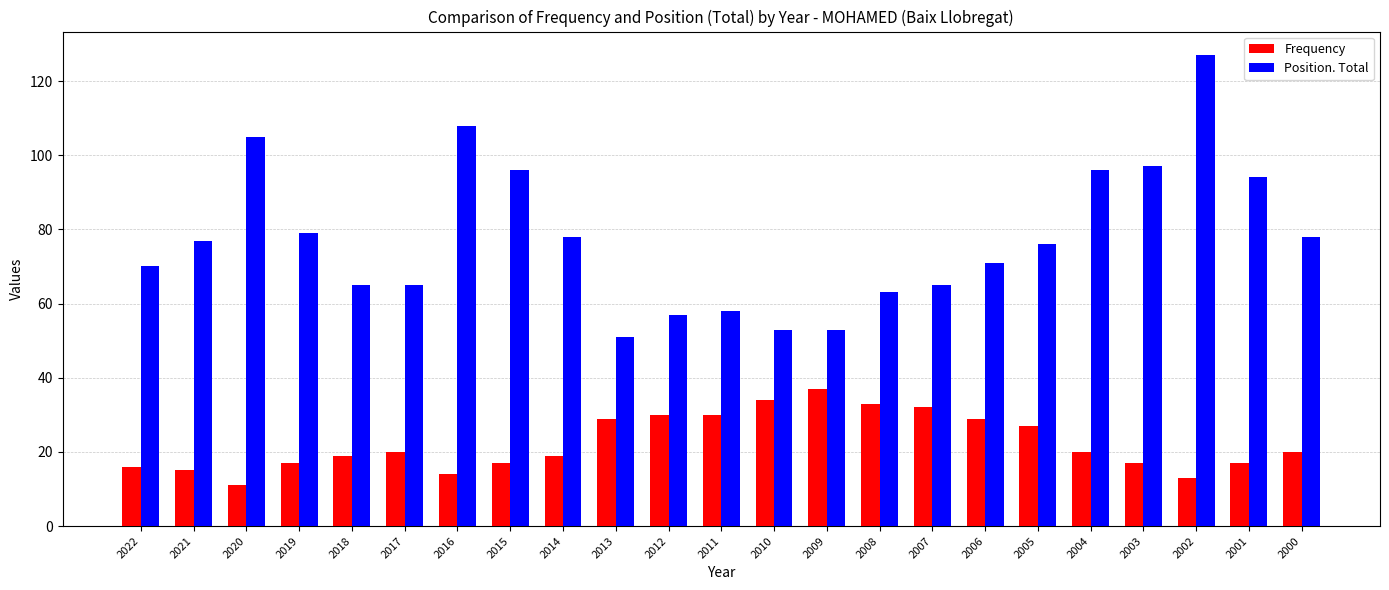

What are all the series names shown in the legend?

Frequency, Position. Total